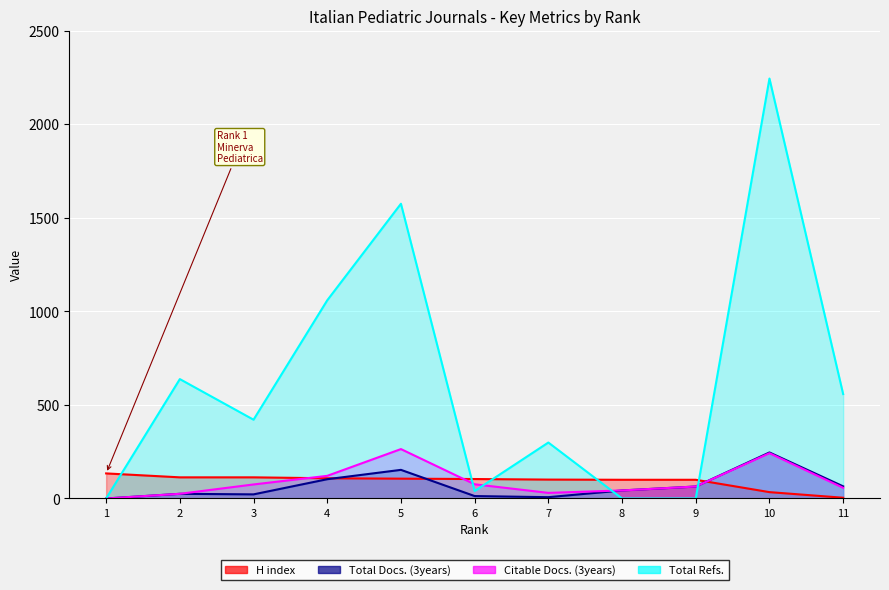

How many series are shown in this chart?

4